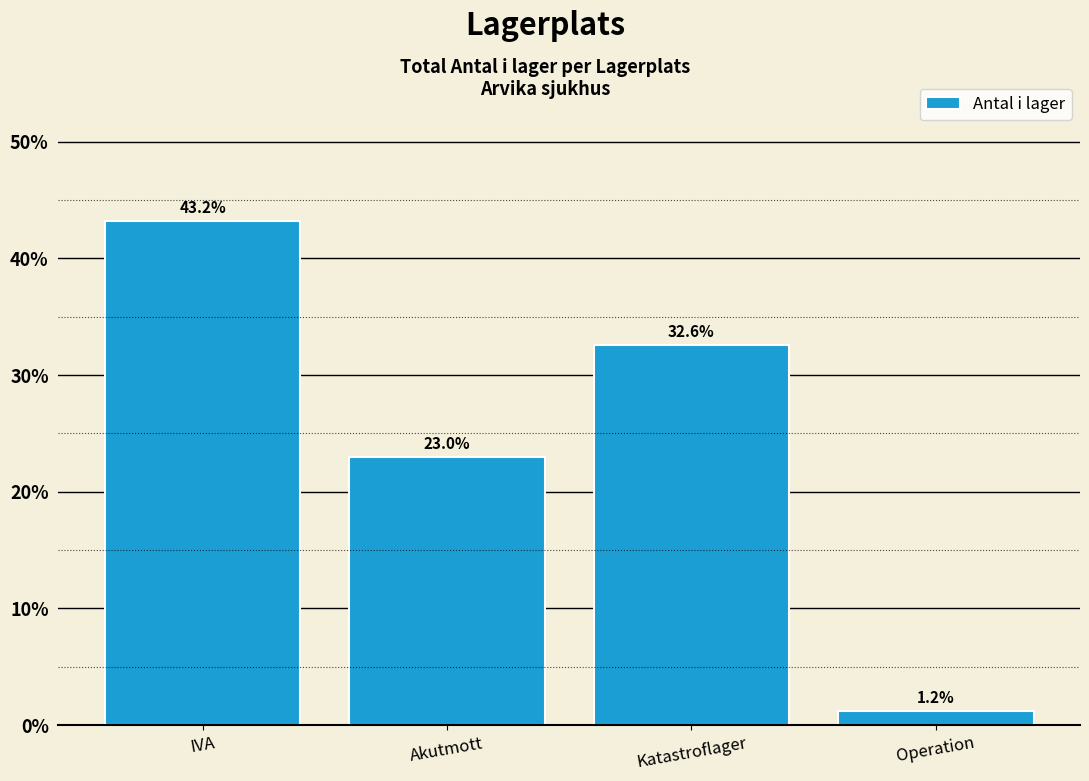

What is the change in value from Katastroflager to Operation?

-31.4